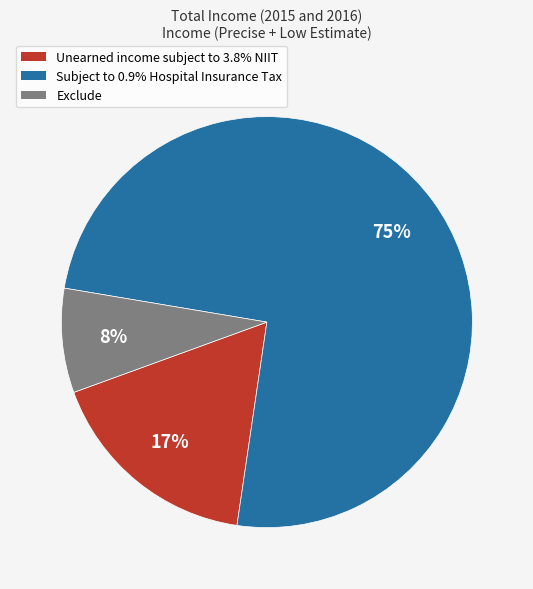

To the nearest percent, what is the average slice percentage?

33%